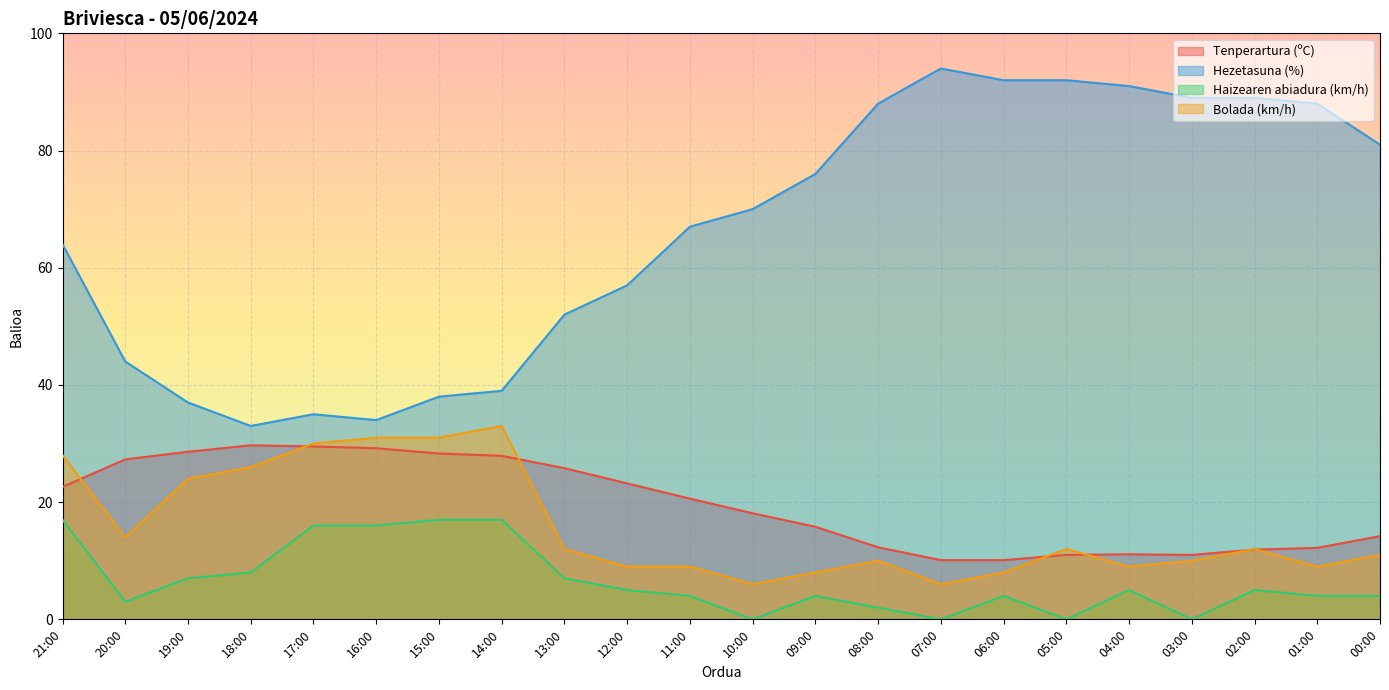

Reading left to right, what are all the values shown in this chart?

Tenperartura (ºC): 22.6	27.3	28.6	29.7	29.5	29.2	28.3	27.9	25.8	23.2	20.6	18.1	15.8	12.3	10.1	10.1	11.0	11.1	11.0	11.9	12.2	14.2
Hezetasuna (%): 64.0	44.0	37.0	33.0	35.0	34.0	38.0	39.0	52.0	57.0	67.0	70.0	76.0	88.0	94.0	92.0	92.0	91.0	89.0	89.0	88.0	81.0
Haizearen abiadura (km/h): 17.0	3.0	7.0	8.0	16.0	16.0	17.0	17.0	7.0	5.0	4.0	0.0	4.0	2.0	0.0	4.0	0.0	5.0	0.0	5.0	4.0	4.0
Bolada (km/h): 28.0	14.0	24.0	26.0	30.0	31.0	31.0	33.0	12.0	9.0	9.0	6.0	8.0	10.0	6.0	8.0	12.0	9.0	10.0	12.0	9.0	11.0